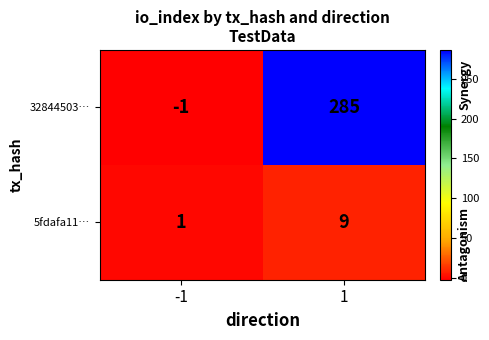

The 32844503… series shows 0 at -1. True or false?

False